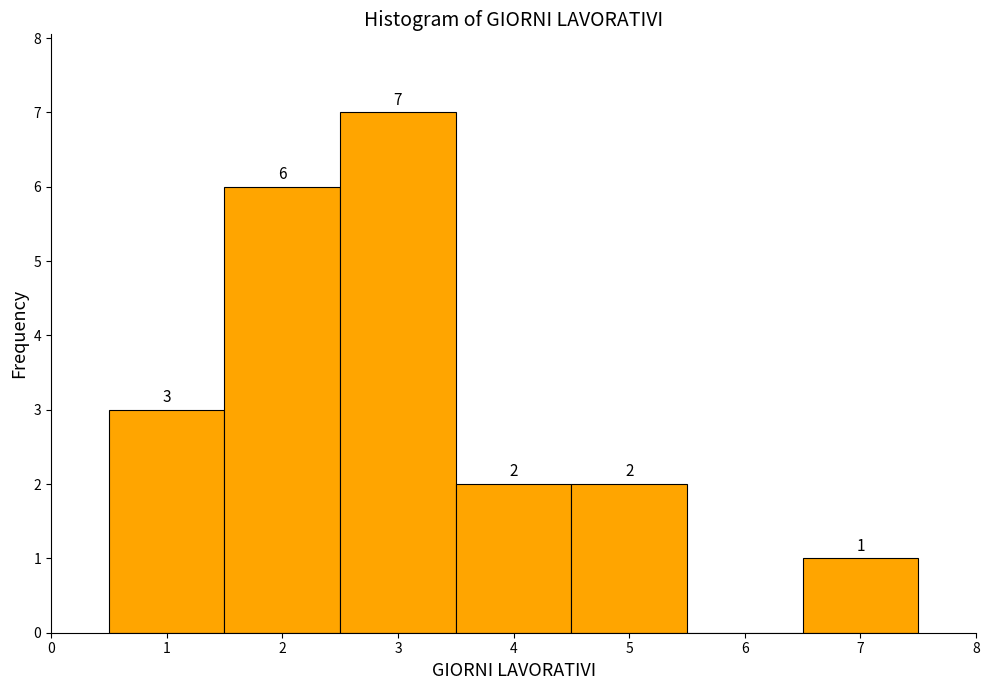

Which range on the x-axis has the tallest bar?

2.5 to 3.5